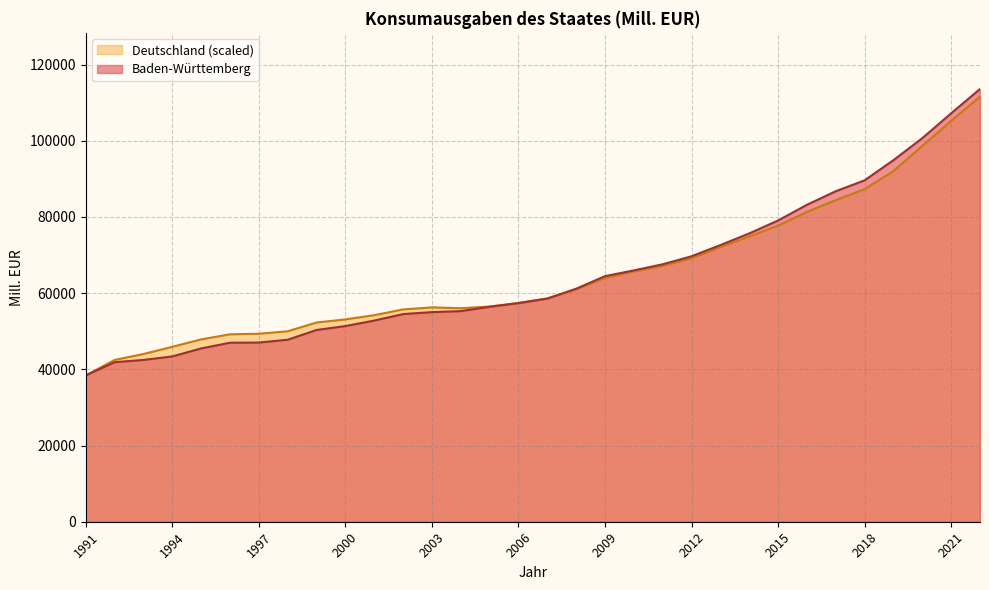

Count the number of categories in the chart.

32